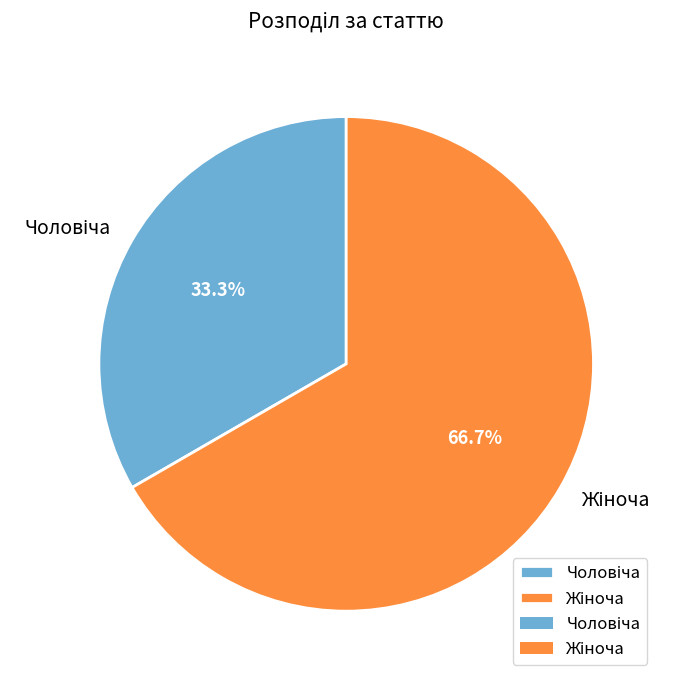

Does any single category account for the majority?

Yes